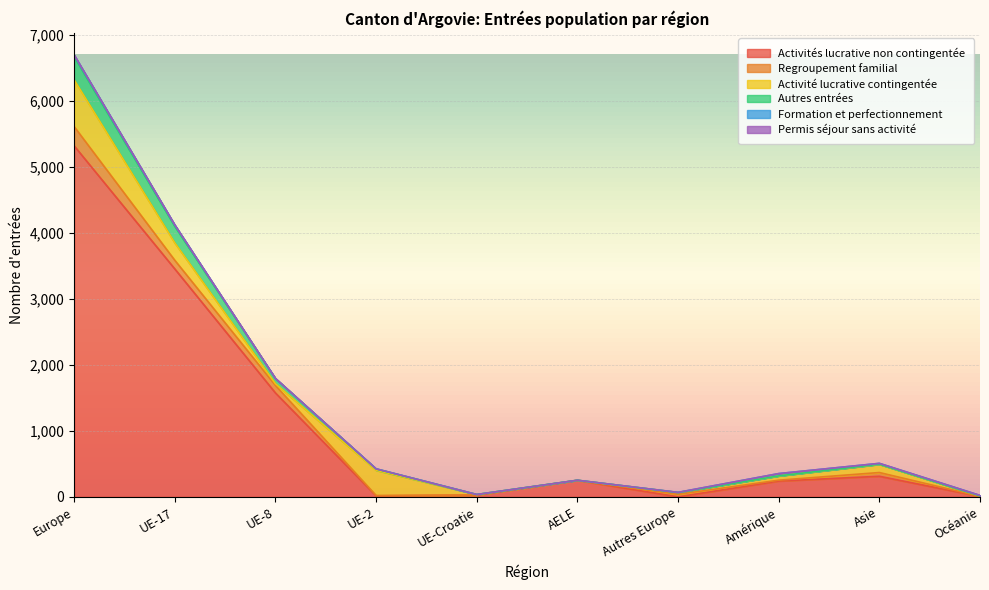

Count the number of data series in this chart.

6